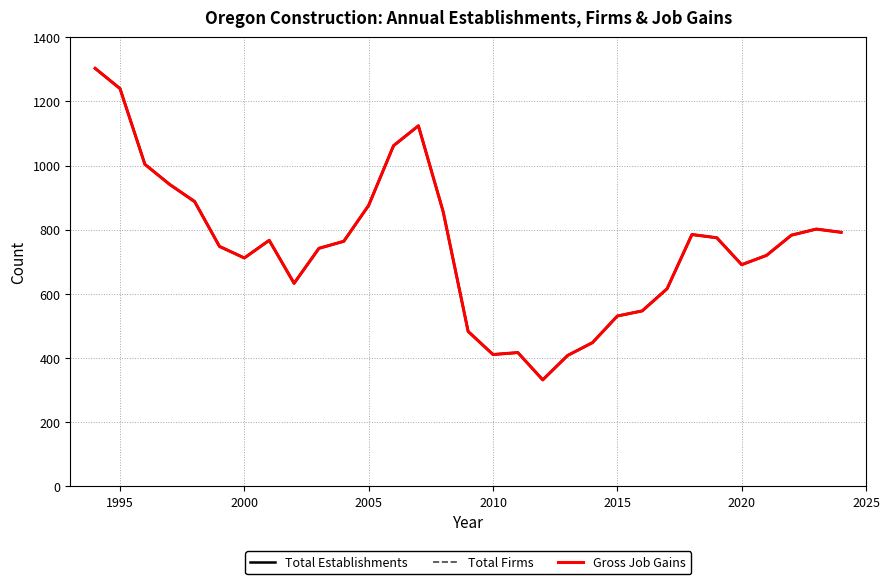

At how many categories does at least one series exceed 720?

18